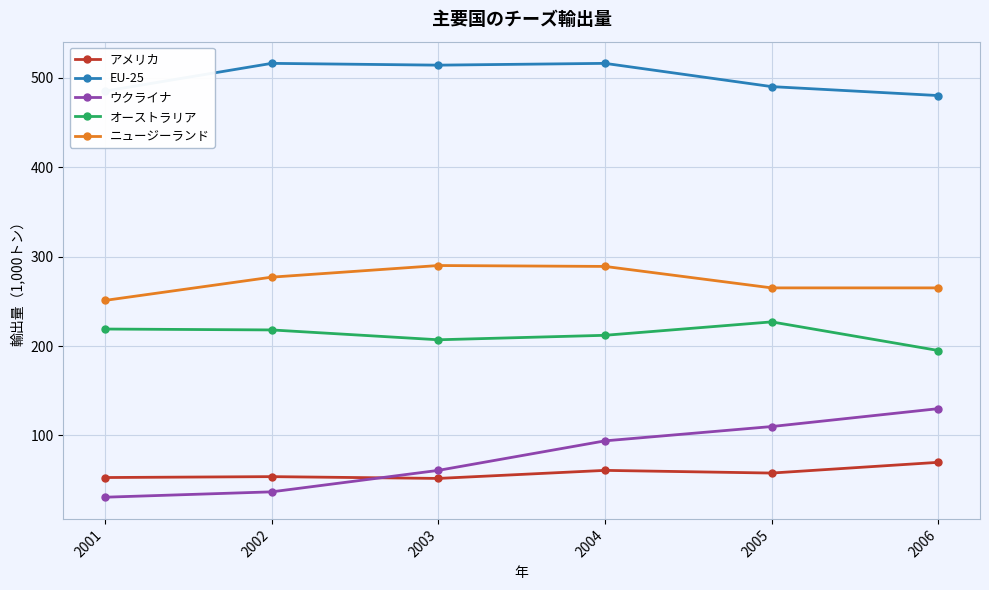

What is the lowest value of the EU-25 series?

480